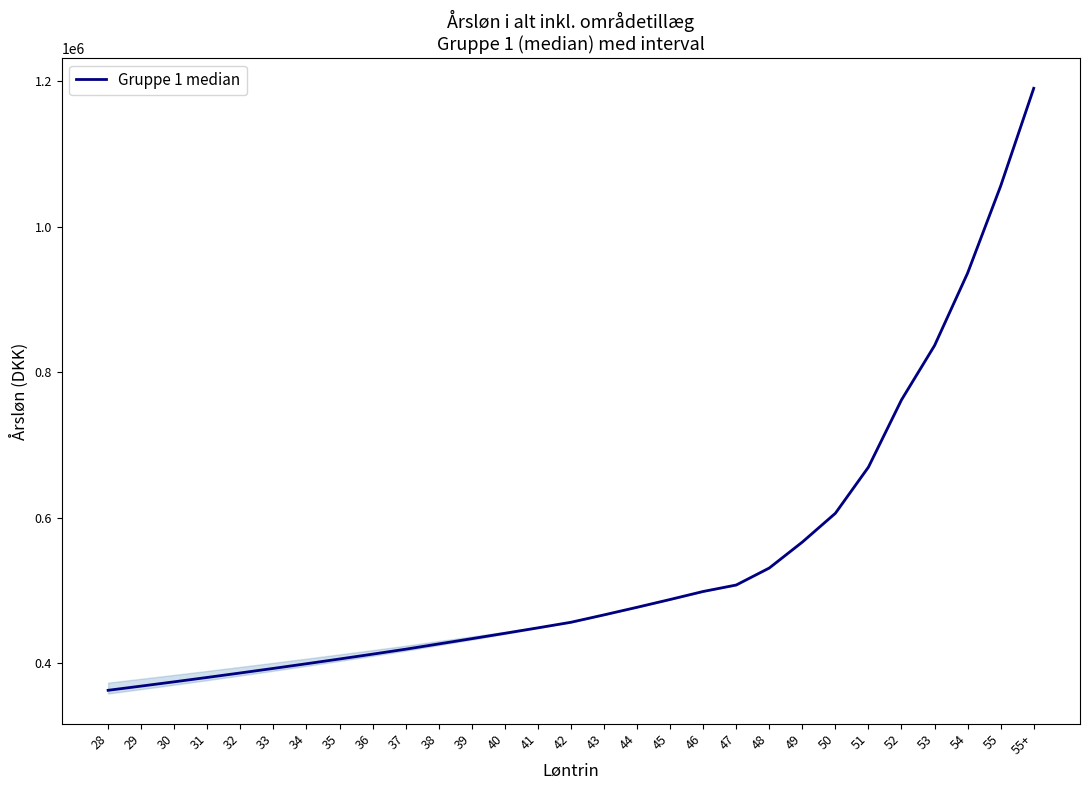

What is the maximum value shown in the chart?

1190036